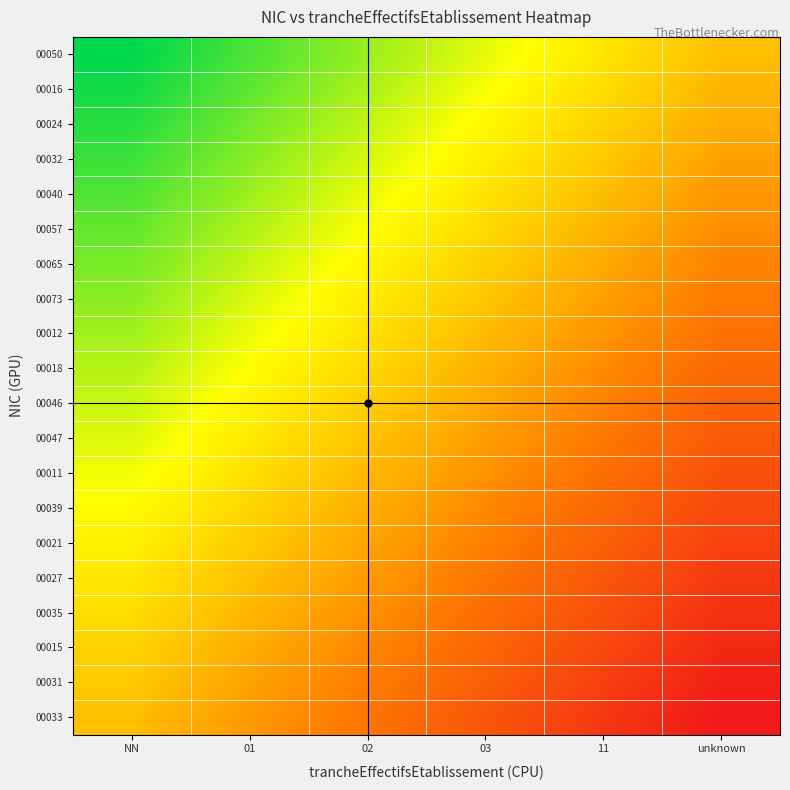

Rank the series at 01 from highest to lowest value.

00050, 00016, 00024, 00032, 00040, 00057, 00065, 00073, 00012, 00018, 00046, 00047, 00011, 00039, 00021, 00027, 00035, 00015, 00031, 00033